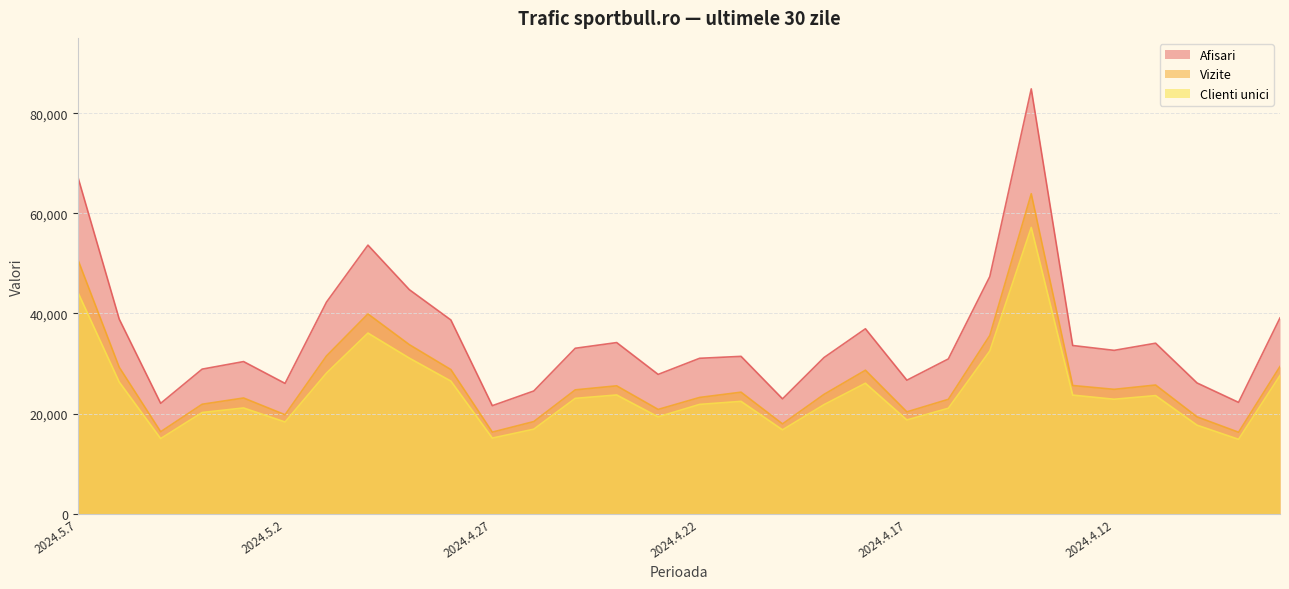

What is the lowest value of the Vizite series?

16282